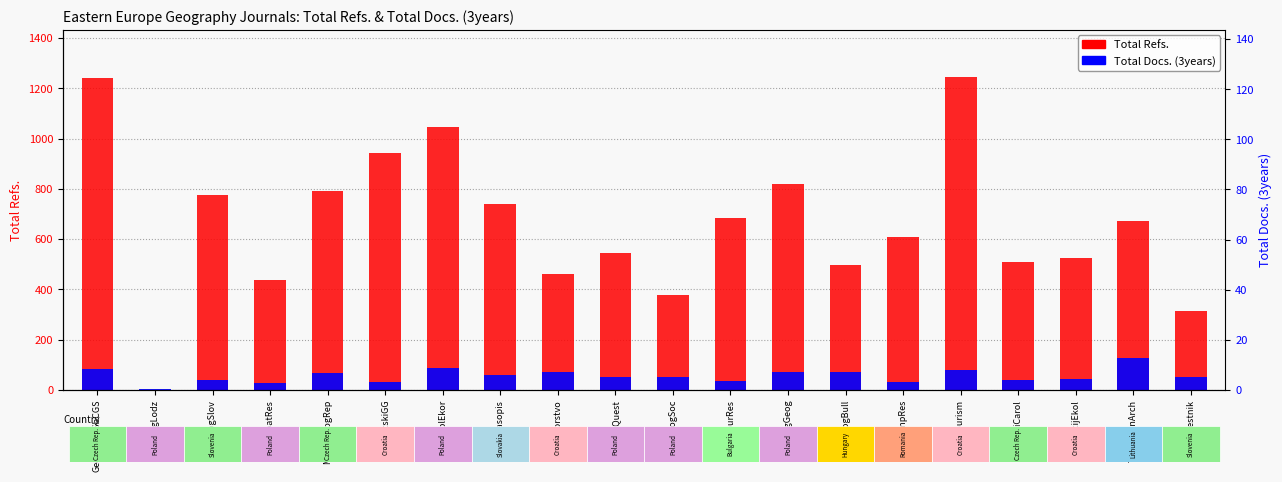

Between Pomorstvo and PrzegGeog, which series saw the biggest shift?

Total Refs.